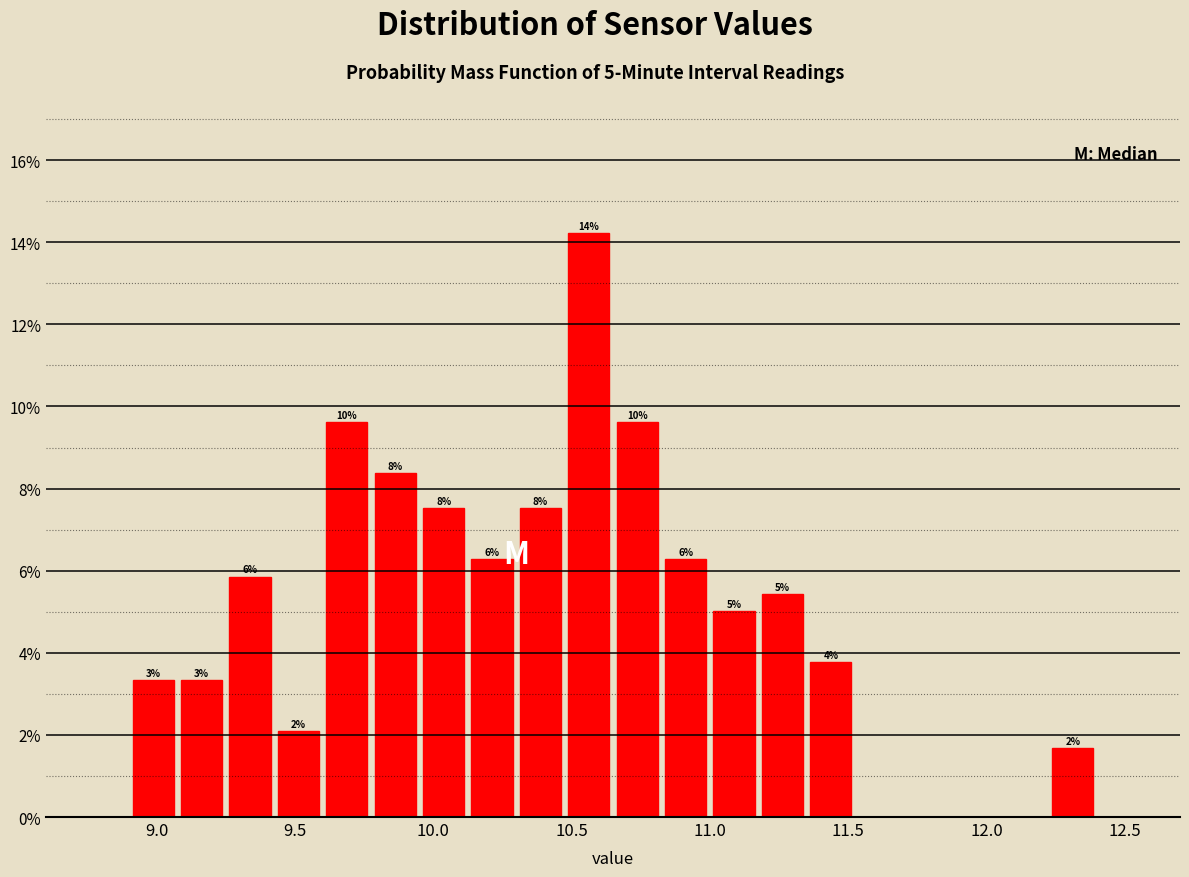

Around what value on the x-axis is the tallest bar? Give the approximate position of its centre, as read against the axis.

10.55